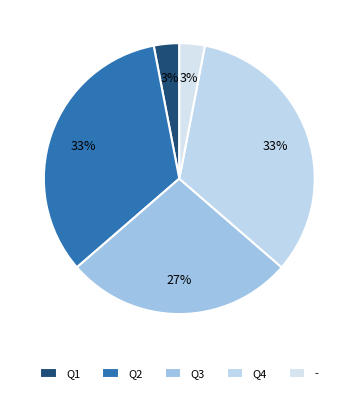

The Q3 slice represents 41% of the pie. True or false?

False